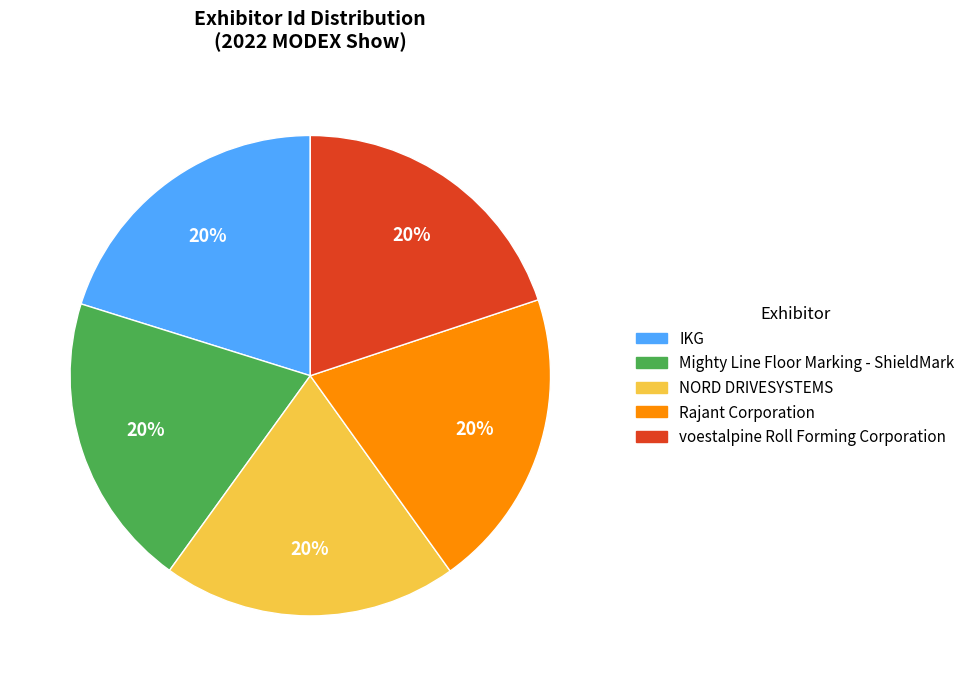

True or false: IKG accounts for 32% of the total.

False